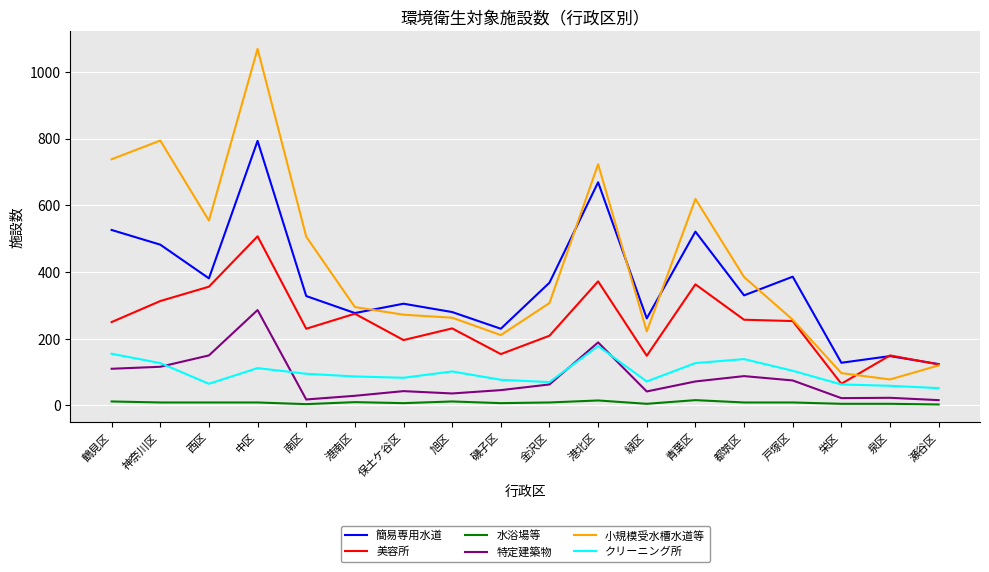

True or false: 簡易専用水道 and 水浴場等 intersect in this chart.

False